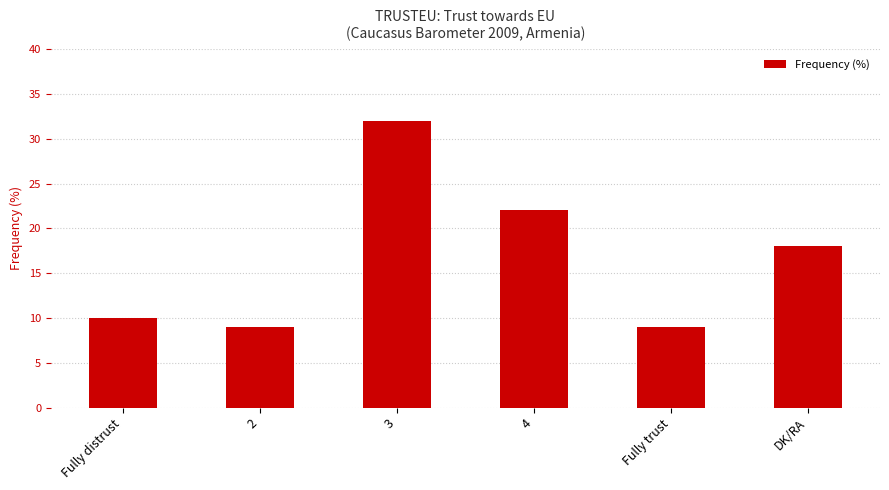

At which label does the data first exceed 18?

3